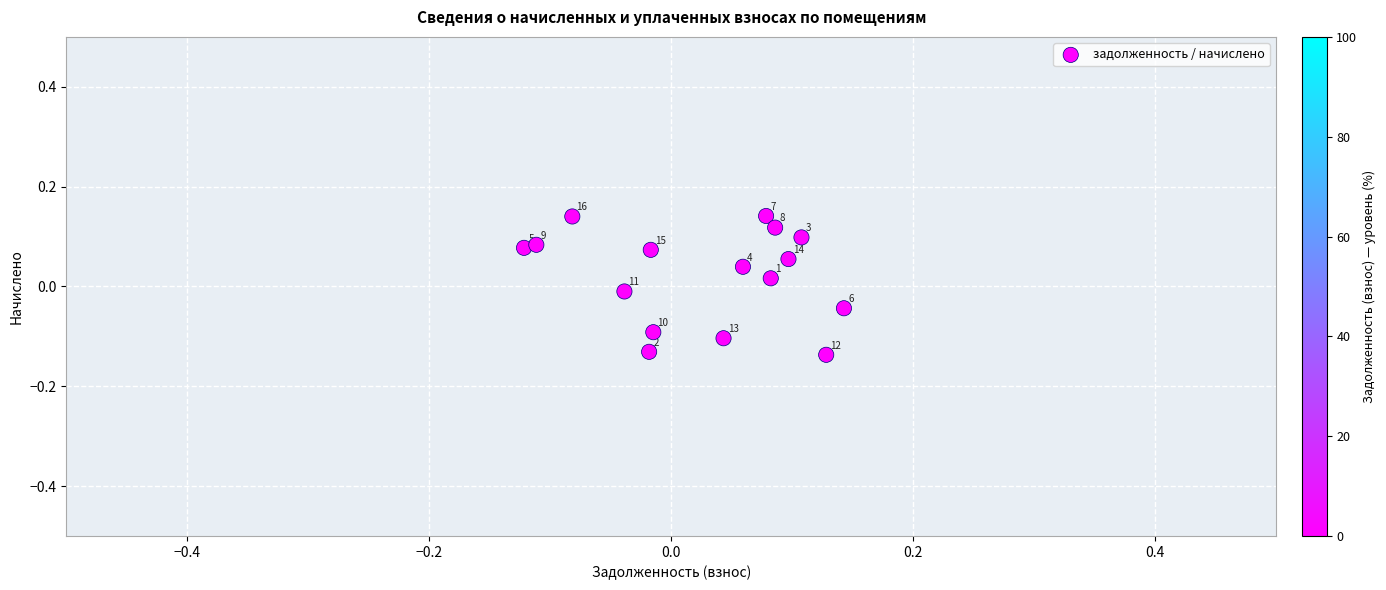

What is the range of X values (max minus min)?

0.3